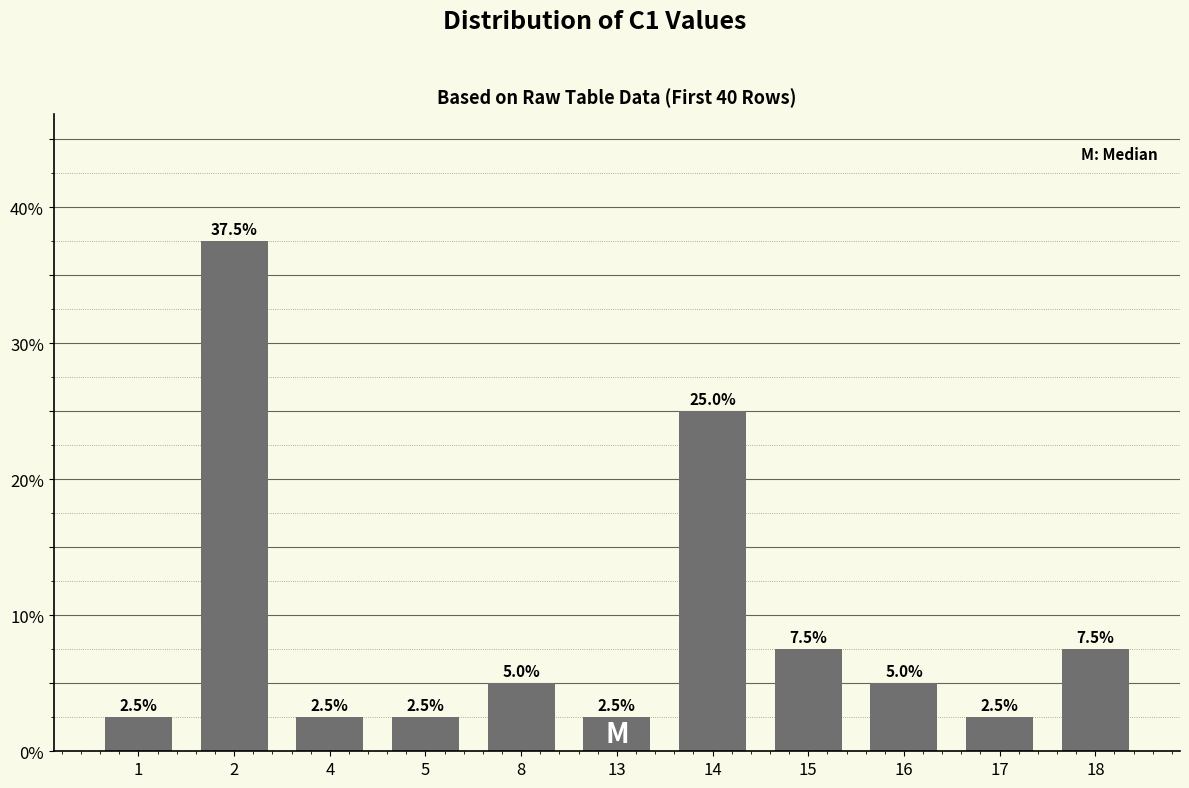

True or false: the data shows 8.2 at 8.

False